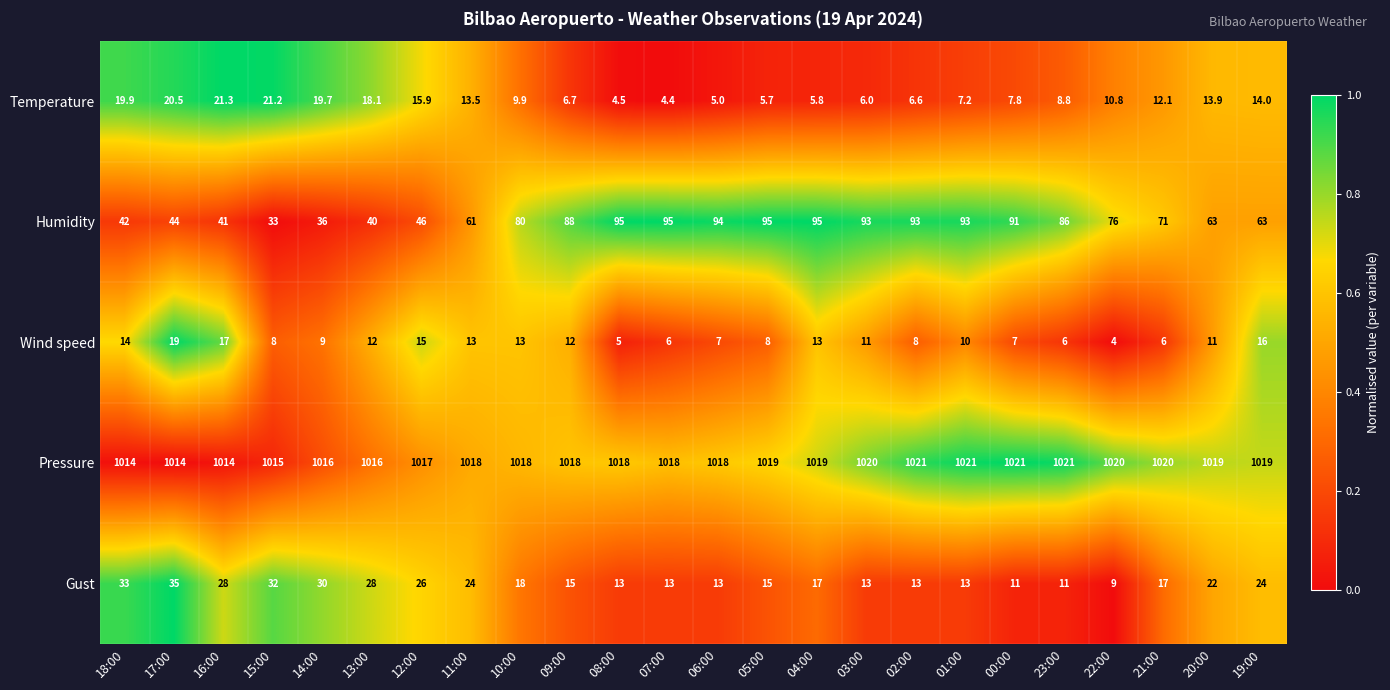

What is the difference between the second highest and second lowest values in the Gust series?

22.0